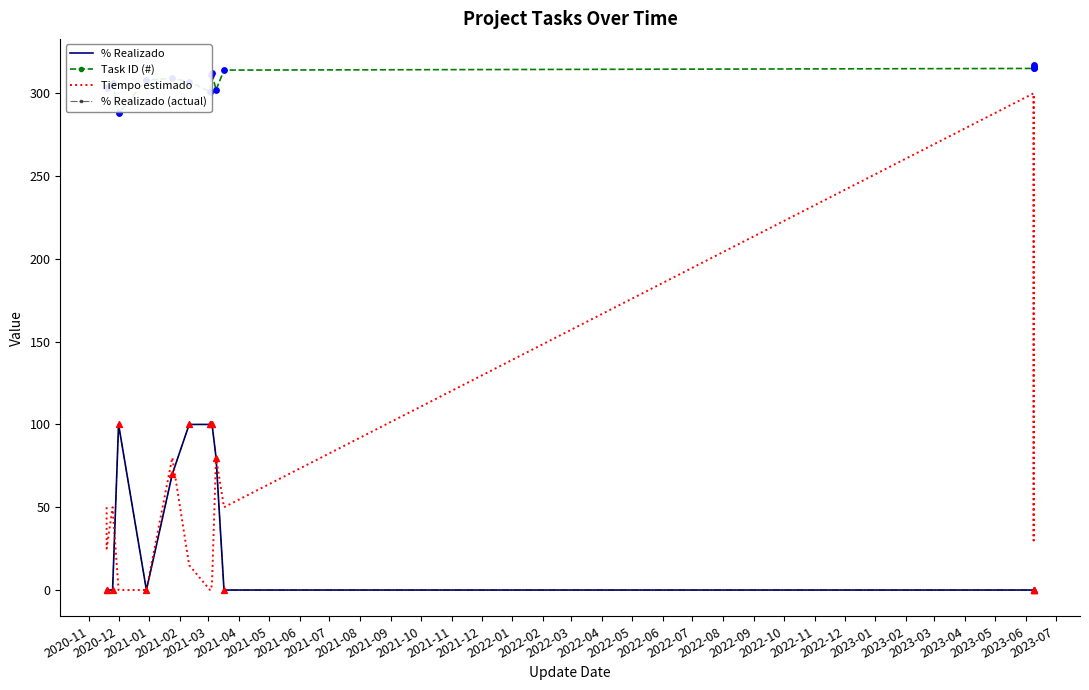

Which series reaches the maximum Y coordinate?

Task ID (#)